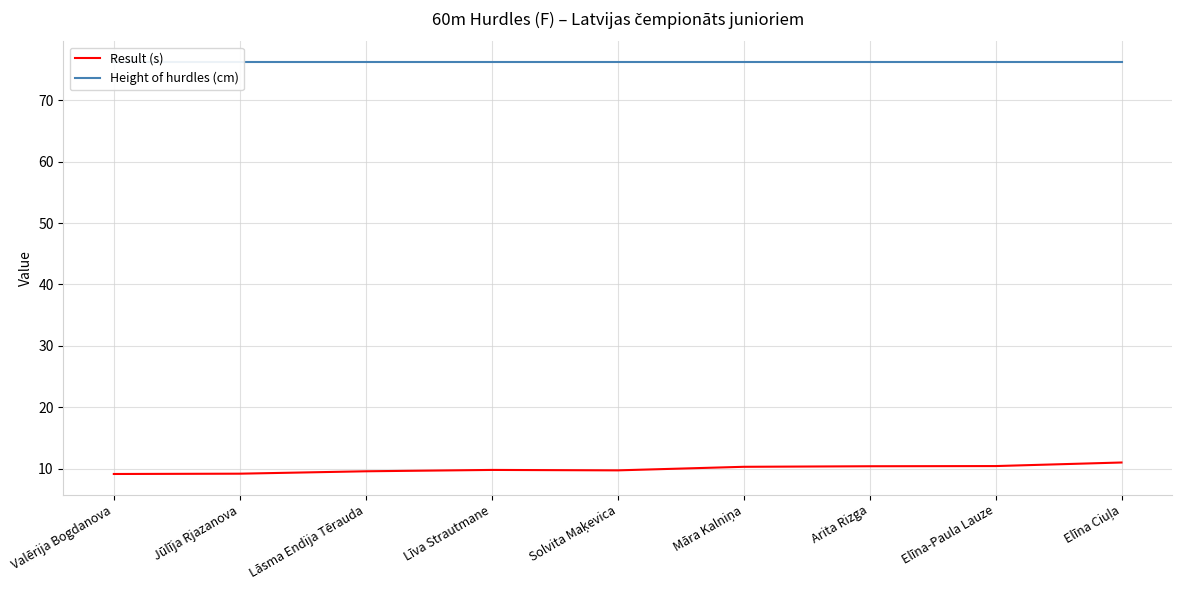

What position from the right is Līva Strautmane?

6